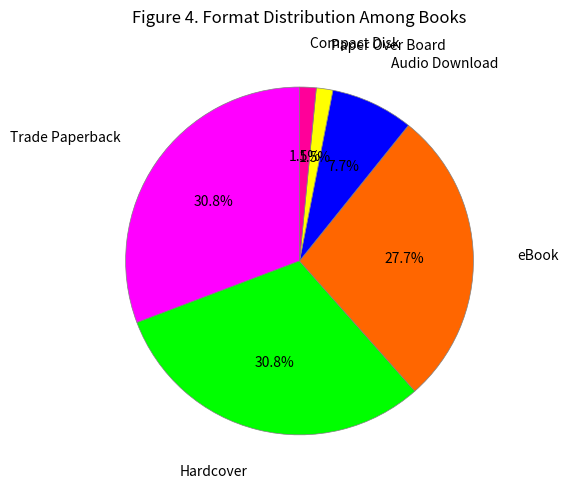

How many segments does this pie chart have?

6